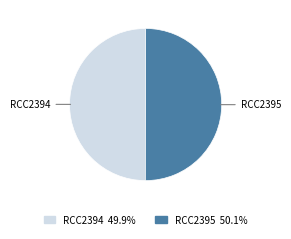

What is the ratio of the value at RCC2395 to the value at RCC2394?

1.0